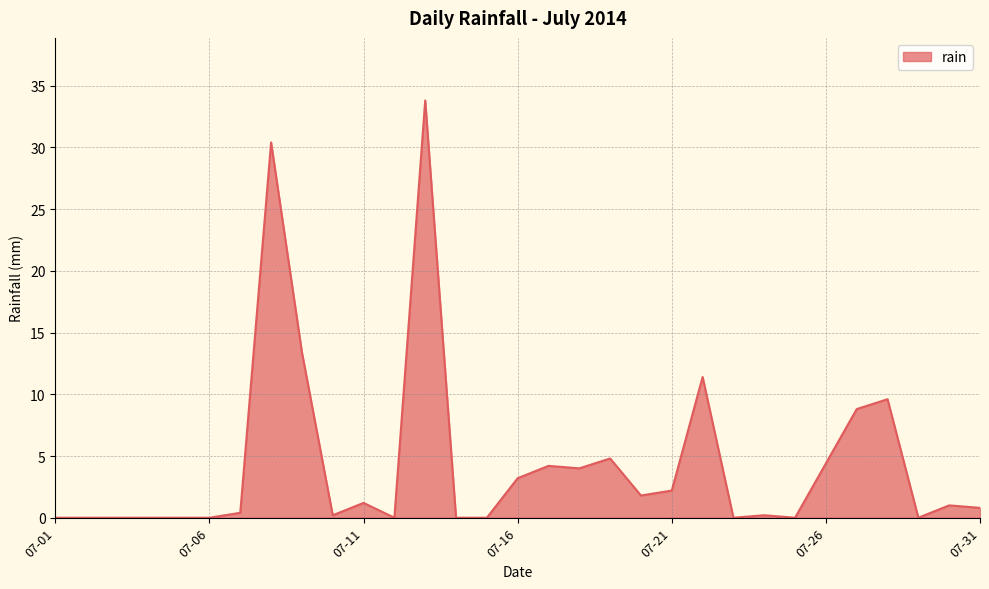

What is the greatest value displayed?

33.8